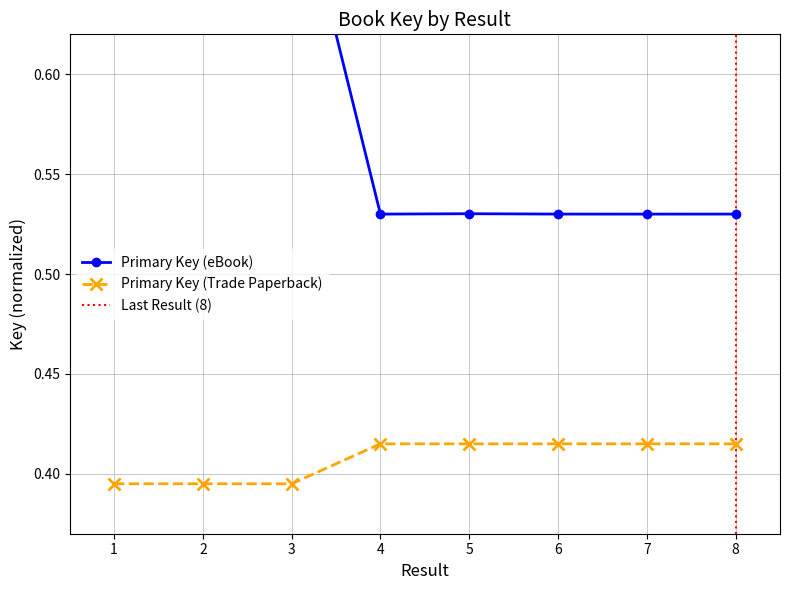

Does the chart have visible grid lines?

Yes